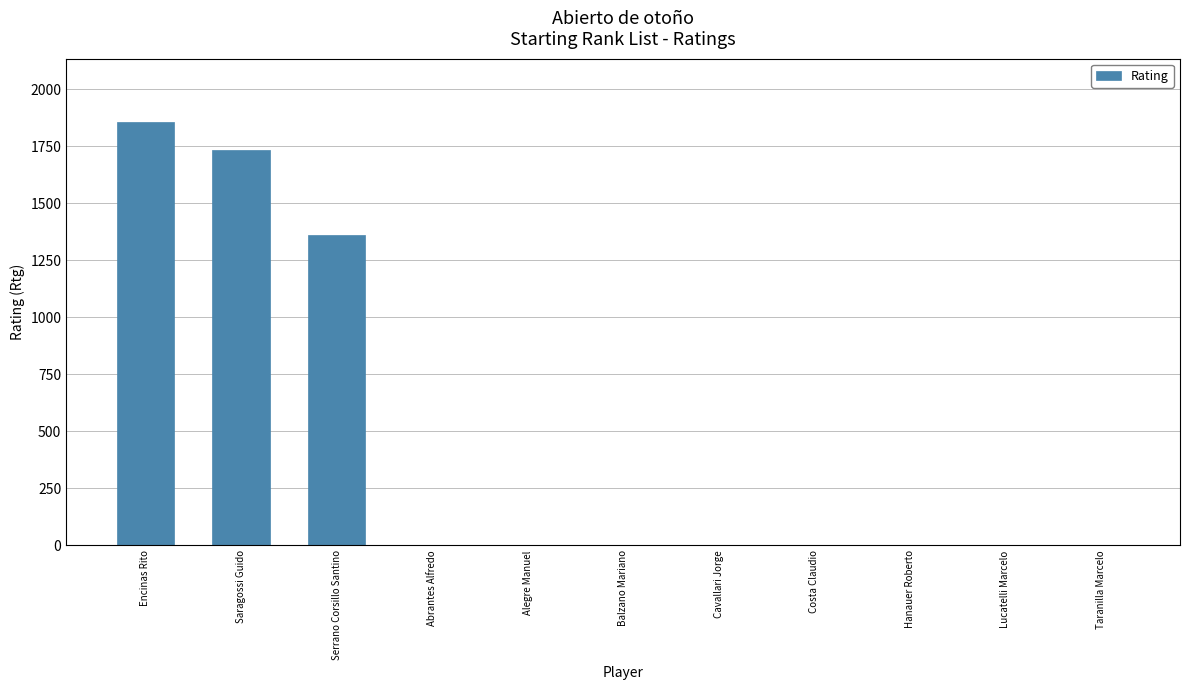

Reading right to left, transcribe all the data shown in this chart.

Taranilla Marcelo=0	Lucatelli Marcelo=0	Hanauer Roberto=0	Costa Claudio=0	Cavallari Jorge=0	Balzano Mariano=0	Alegre Manuel=0	Abrantes Alfredo=0	Serrano Corsillo Santino=1363	Saragossi Guido=1732	Encinas Rito=1856